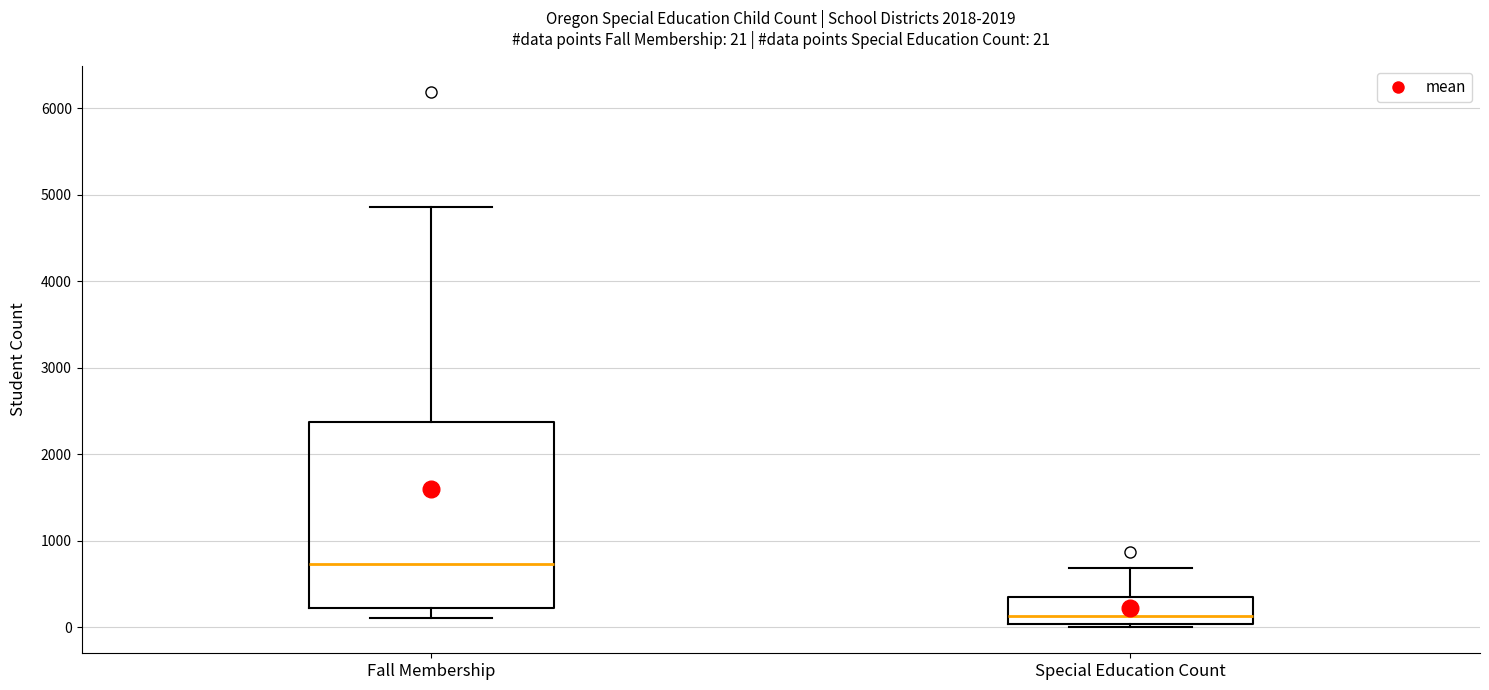

Comparing the boxes themselves (not the whiskers), which one is the tallest?

Fall Membership